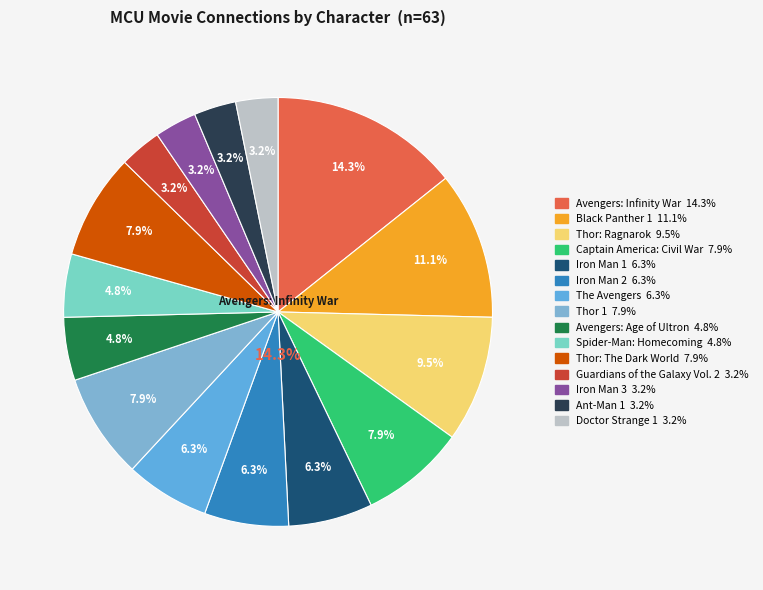

To the nearest percent, what percentage of the pie is Spider-Man: Homecoming?

5%